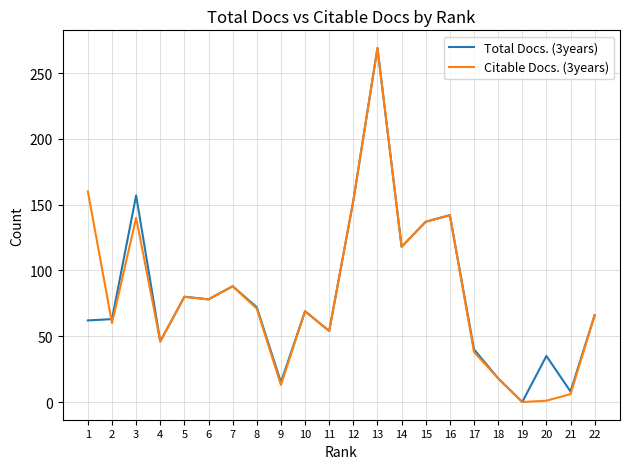

At how many categories does at least one series exceed 149?

4